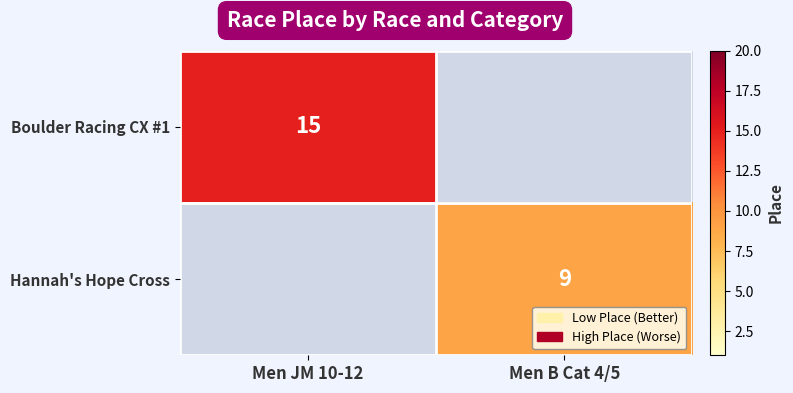

What is the maximum value shown in the chart?

15